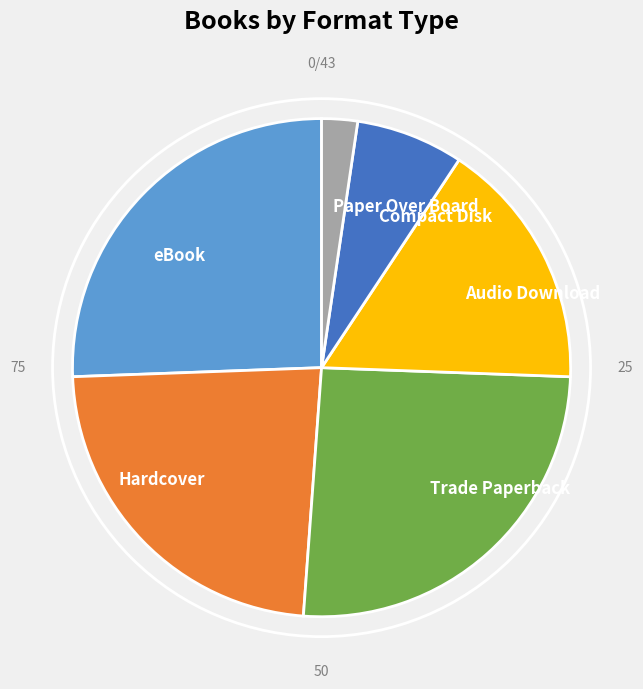

Is there any slice that represents more than half of the pie?

No